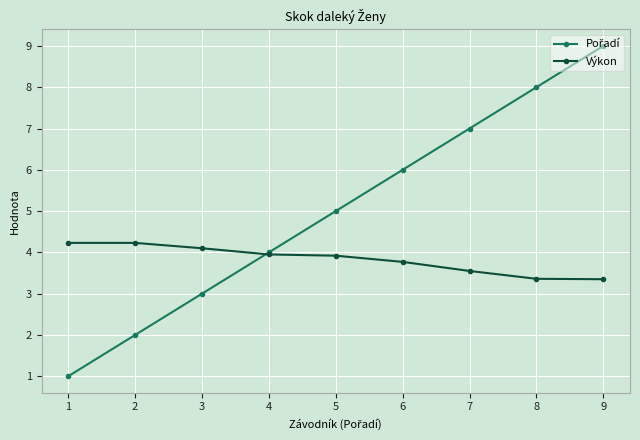

Is it true that Výkon equals 6.5 at 3?

False